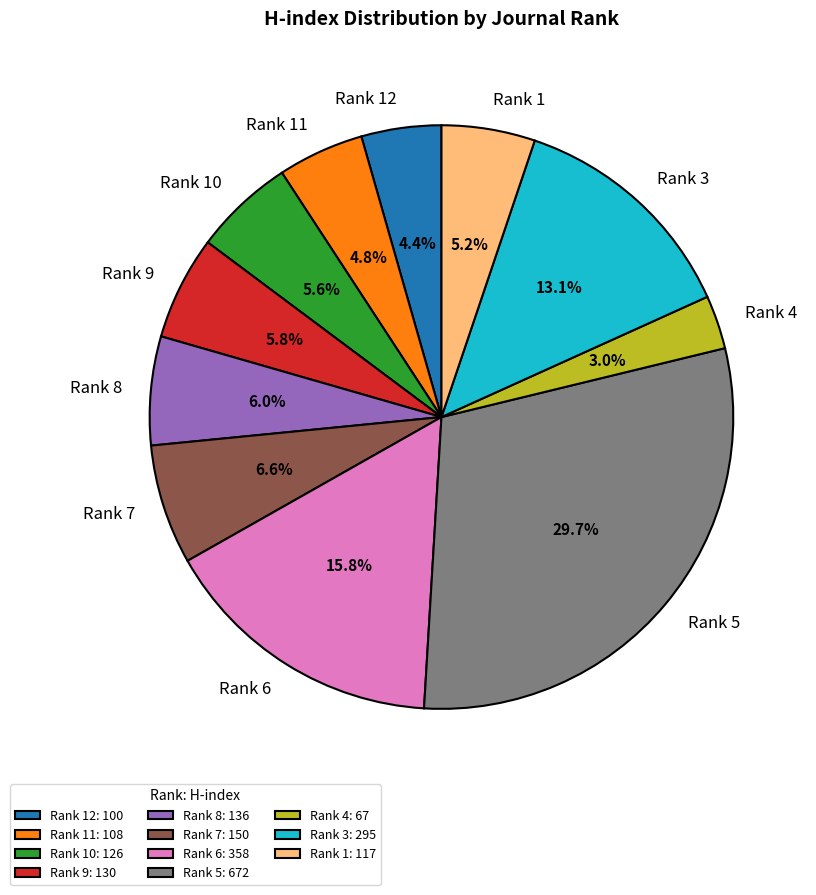

How many slices are in this pie chart?

11